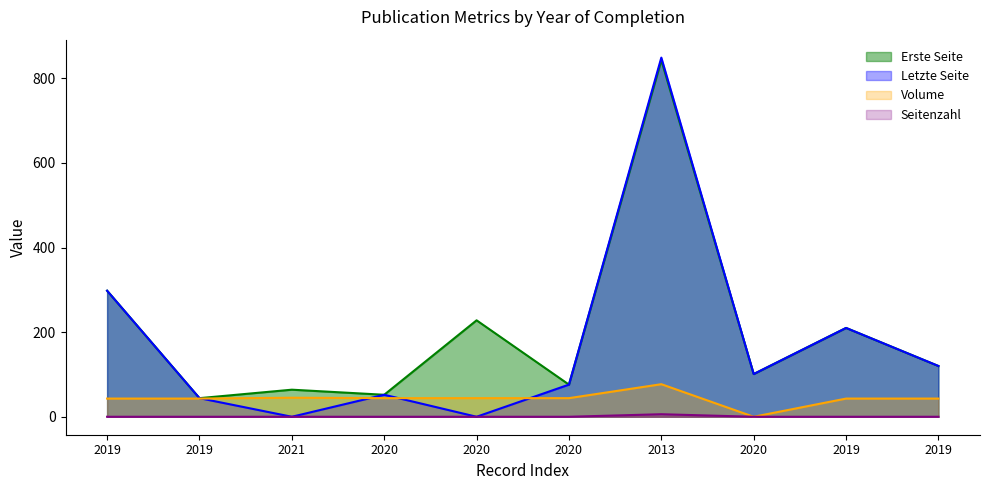

Rank the series at 2020 from highest to lowest value.

Erste Seite, Letzte Seite, Volume, Seitenzahl